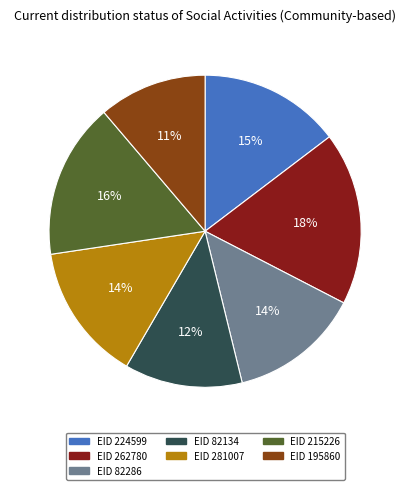

Does any single category account for the majority?

No